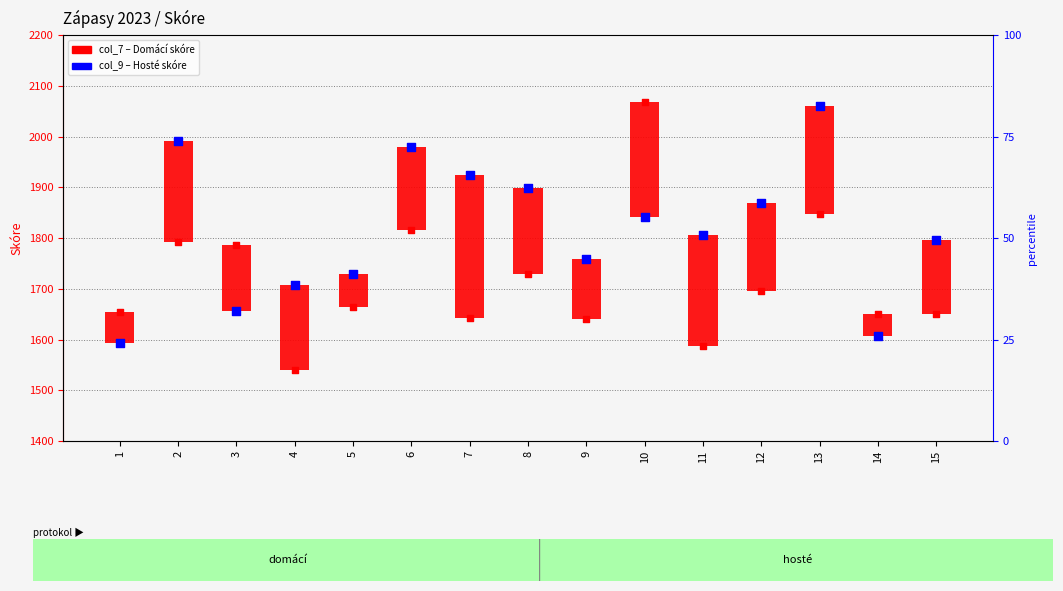

What is the change in value from 6 to 11?

-173